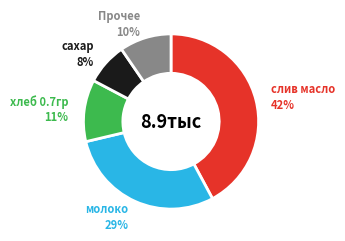

How many segments does this pie chart have?

5